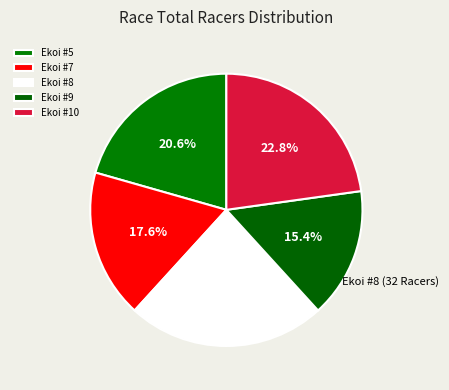

To the nearest percent, what is the difference between the largest and smallest slice percentages?

8%